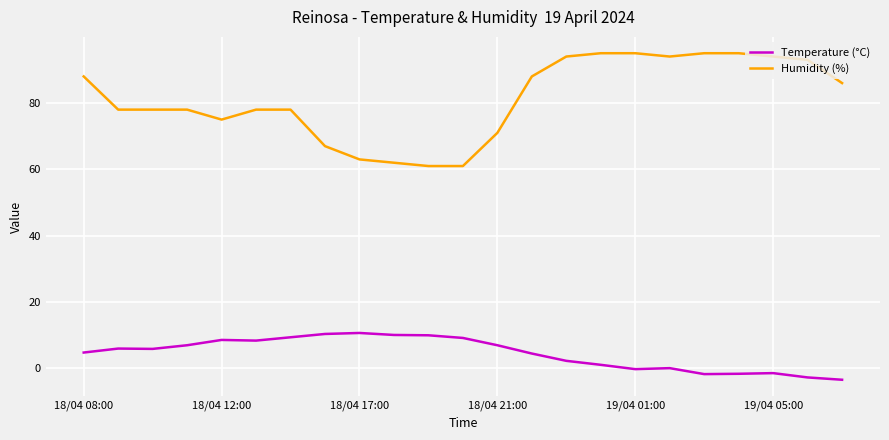

List the series in order of their overall mean, highest first.

Humidity (%), Temperature (°C)